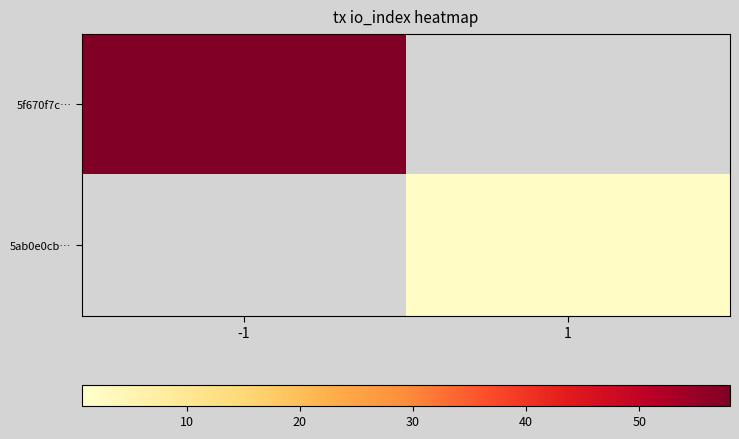

At which label does 5f670f7c… reach its peak?

-1